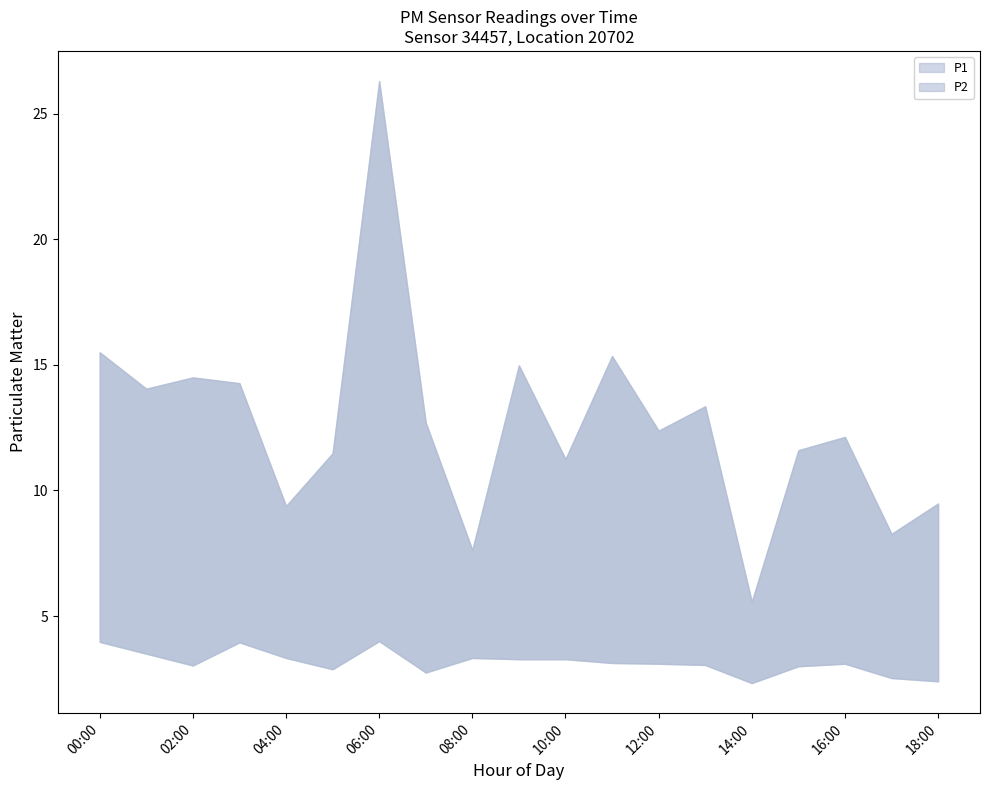

Between 10:00 and 16:00, which series saw the biggest shift?

P1